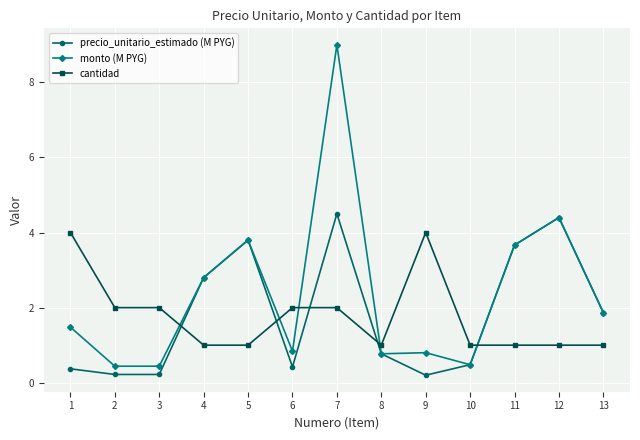

Rank the series by their maximum value, from highest to lowest.

monto (M PYG), precio_unitario_estimado (M PYG), cantidad